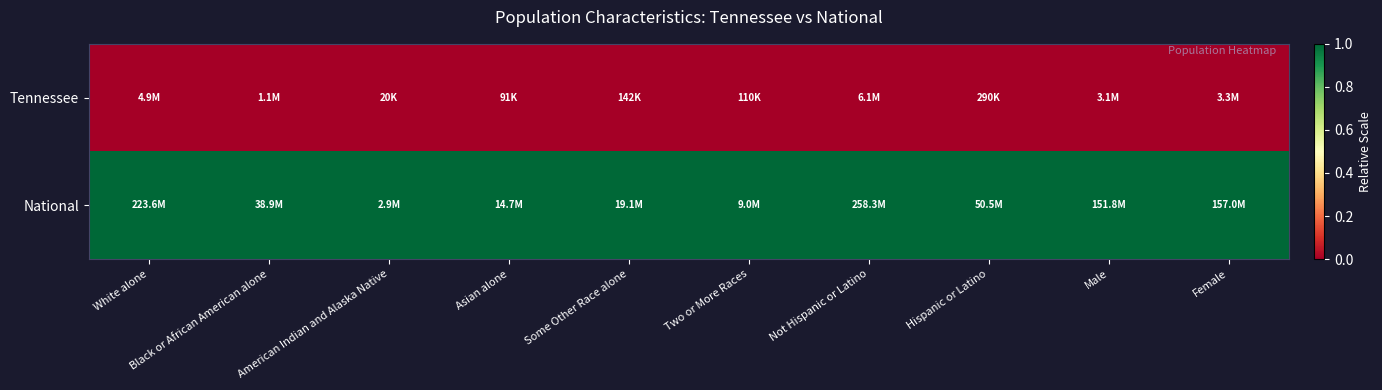

Reading right to left, what are all the values shown in this chart?

Tennessee: Female=0	Male=0	Hispanic or Latino=0	Not Hispanic or Latino=0	Two or More Races=0	Some Other Race alone=0	Asian alone=0	American Indian and Alaska Native=0	Black or African American alone=0	White alone=0
National: Female=1	Male=1	Hispanic or Latino=1	Not Hispanic or Latino=1	Two or More Races=1	Some Other Race alone=1	Asian alone=1	American Indian and Alaska Native=1	Black or African American alone=1	White alone=1